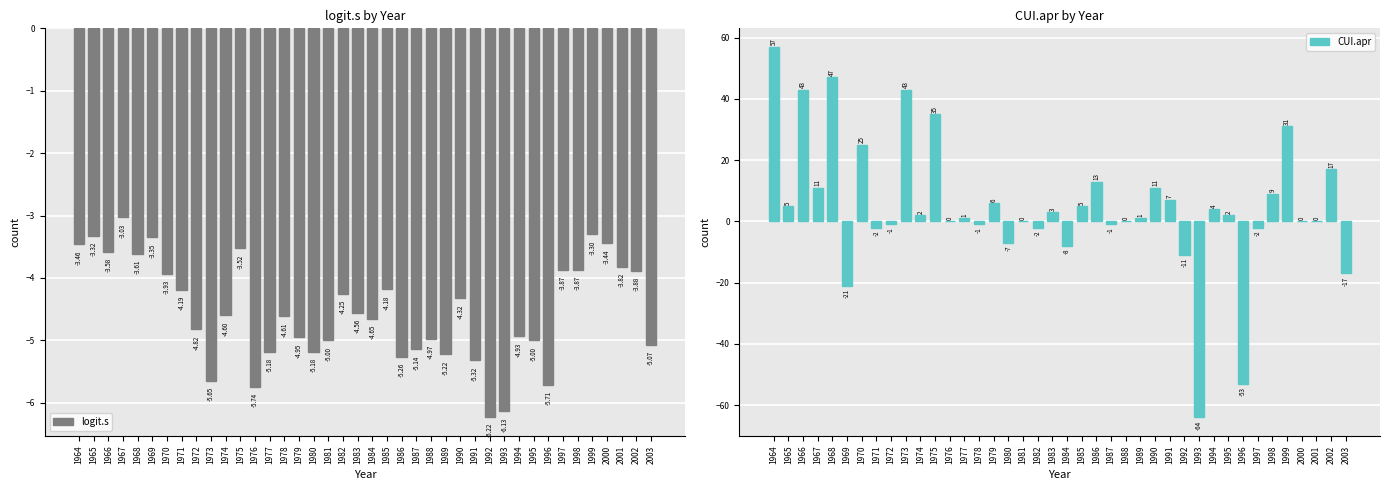

How many data points does each series have?

40